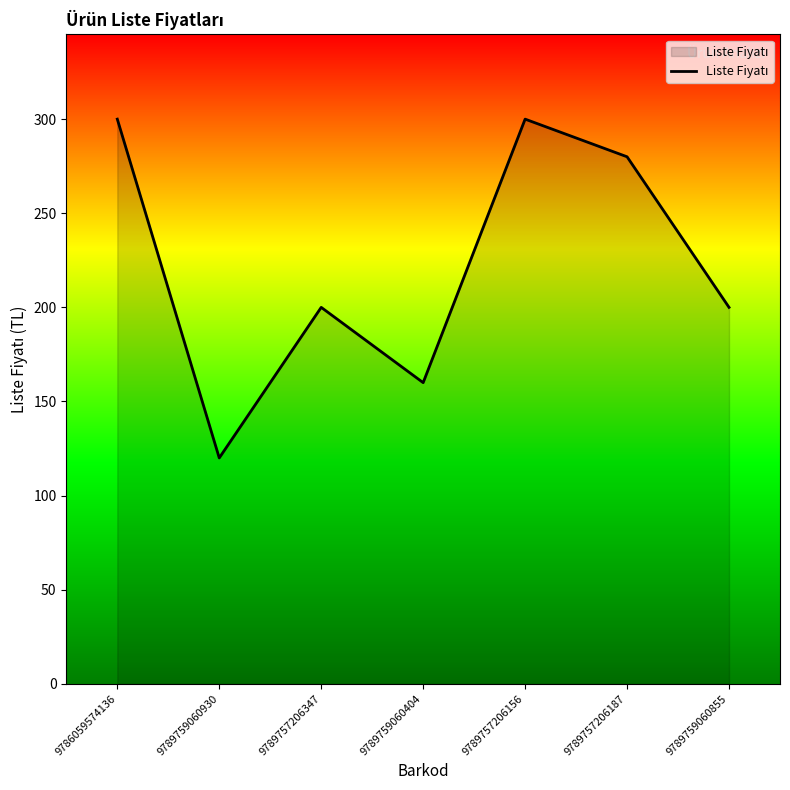

What is the average value?

223